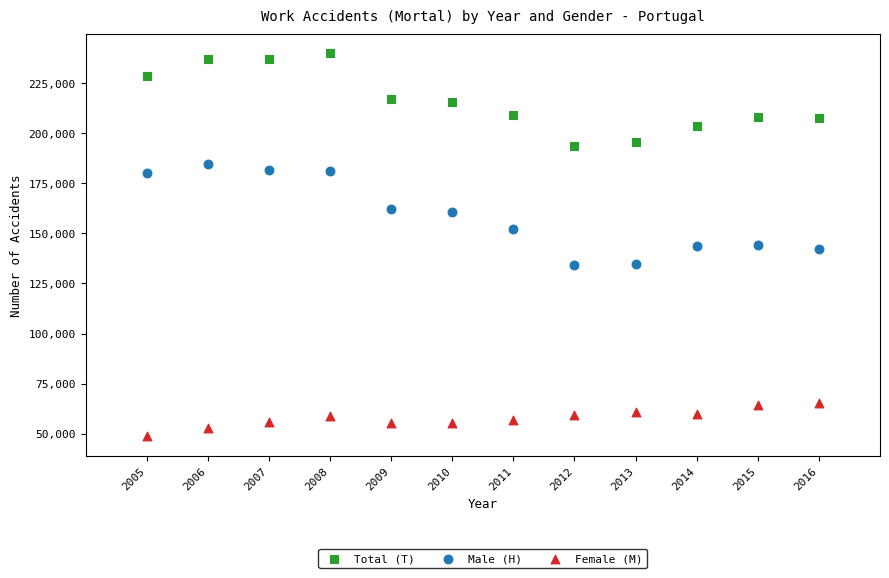

What are all the series names shown in the legend?

Total (T), Male (H), Female (M)